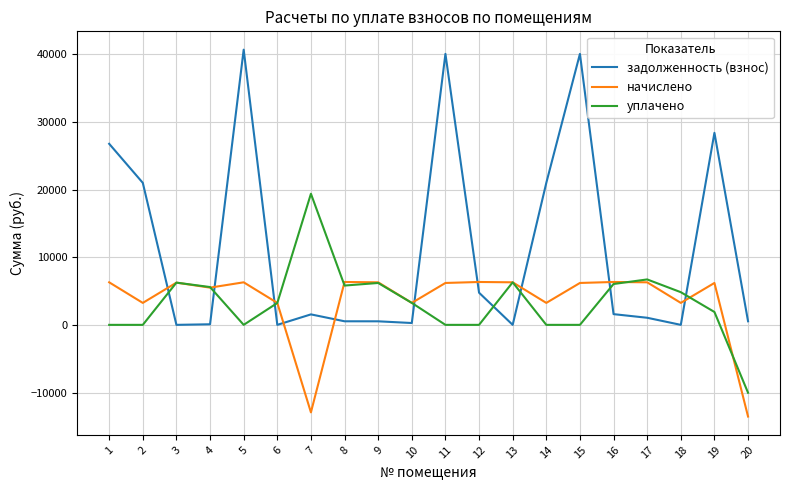

The value of начислено at 16 is 9883.2. True or false?

False